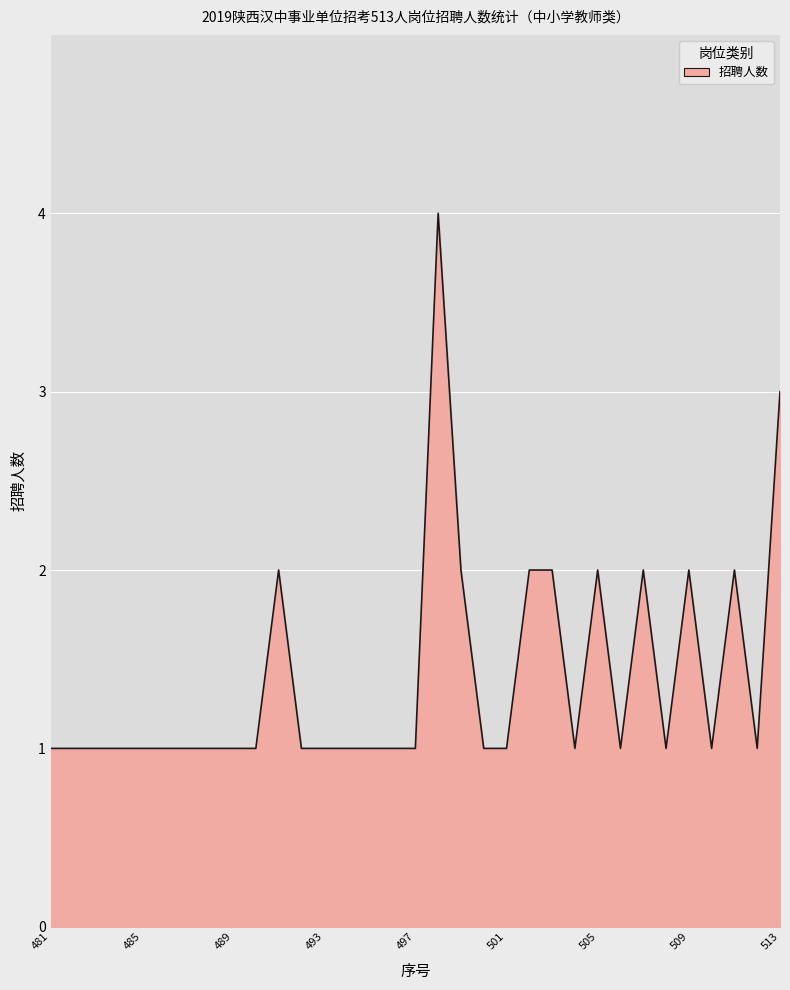

What is the difference between the maximum and minimum values?

3